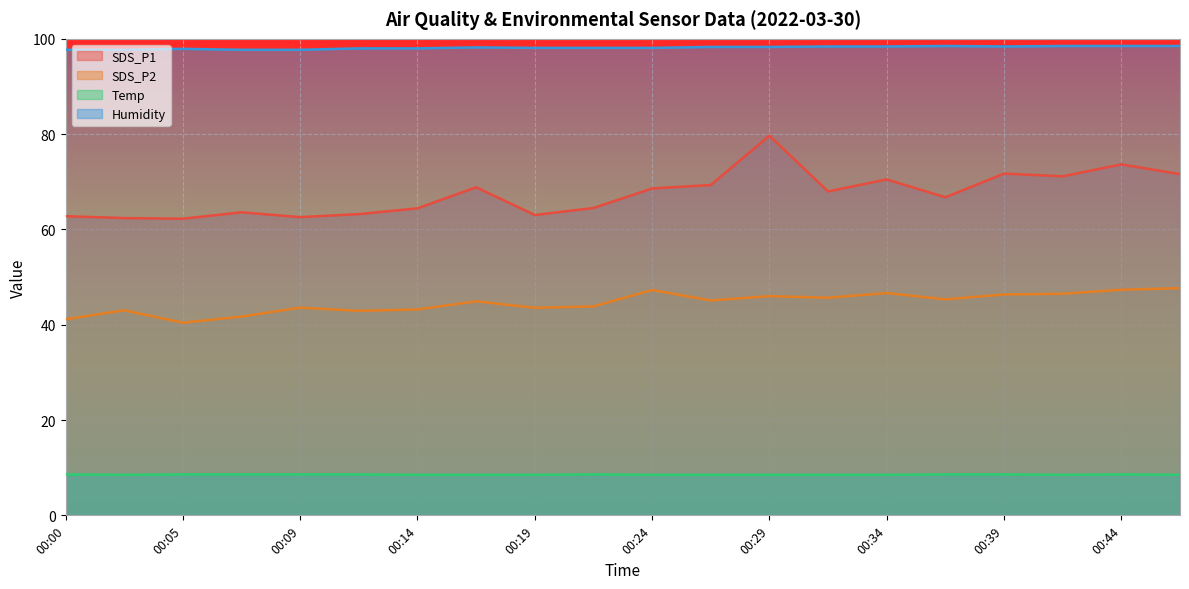

Reading right to left, transcribe all the data shown in this chart.

SDS_P1: 71.6	73.7	71.2	71.7	66.8	70.5	68.0	79.7	69.3	68.6	64.5	63.0	68.8	64.4	63.2	62.6	63.6	62.2	62.4	62.8
SDS_P2: 47.7	47.4	46.5	46.4	45.3	46.6	45.7	46.0	45.1	47.3	43.9	43.5	44.9	43.2	42.9	43.6	41.7	40.4	43.0	41.1
Temp: 8.5	8.6	8.5	8.6	8.6	8.5	8.5	8.5	8.5	8.5	8.6	8.5	8.5	8.5	8.6	8.6	8.6	8.6	8.5	8.6
Humidity: 98.5	98.5	98.5	98.4	98.5	98.4	98.4	98.3	98.3	98.1	98.1	98.1	98.2	98.0	98.0	97.7	97.7	97.9	97.7	97.7